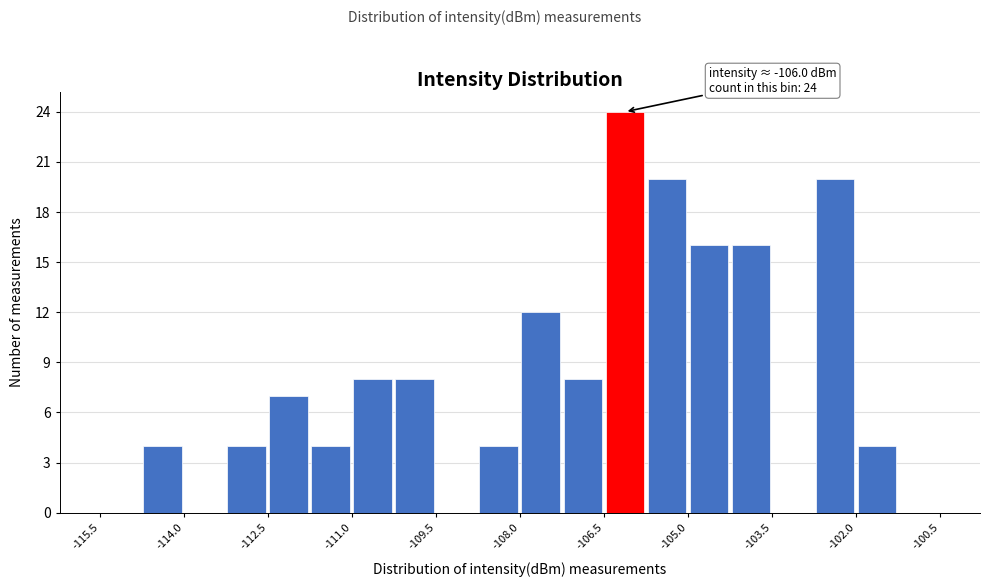

Around what value on the x-axis is the tallest bar? Give the approximate position of its centre, as read against the axis.

-106.2